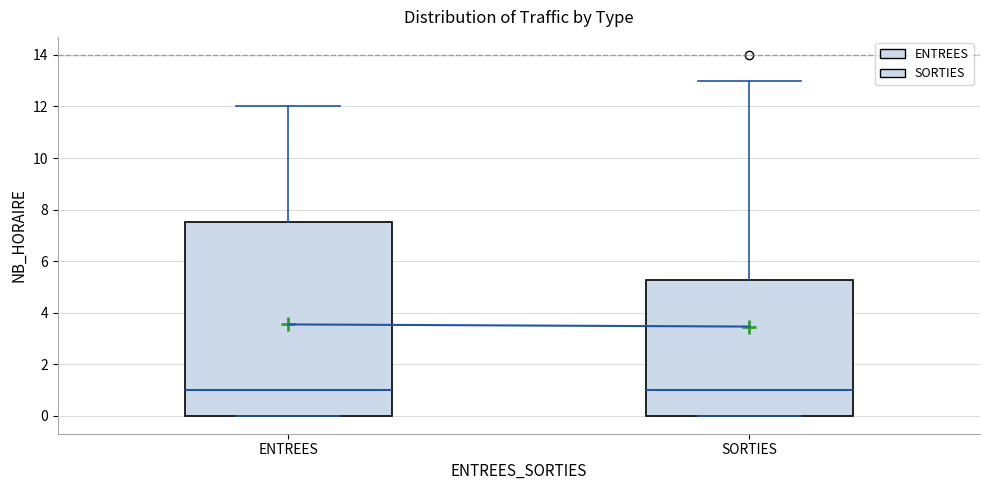

Which box is the tallest, from its lower edge to its upper edge?

ENTREES